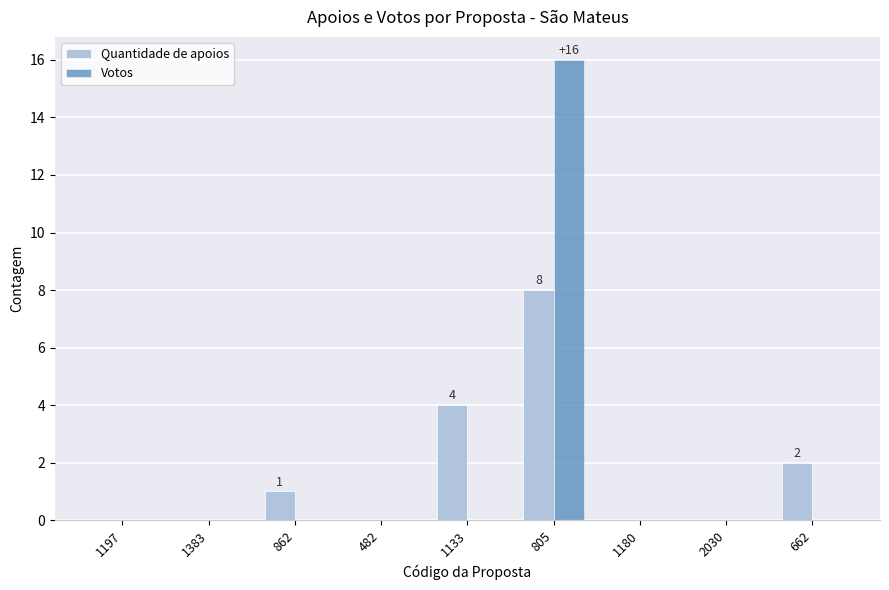

What is the highest value of the Votos series?

16